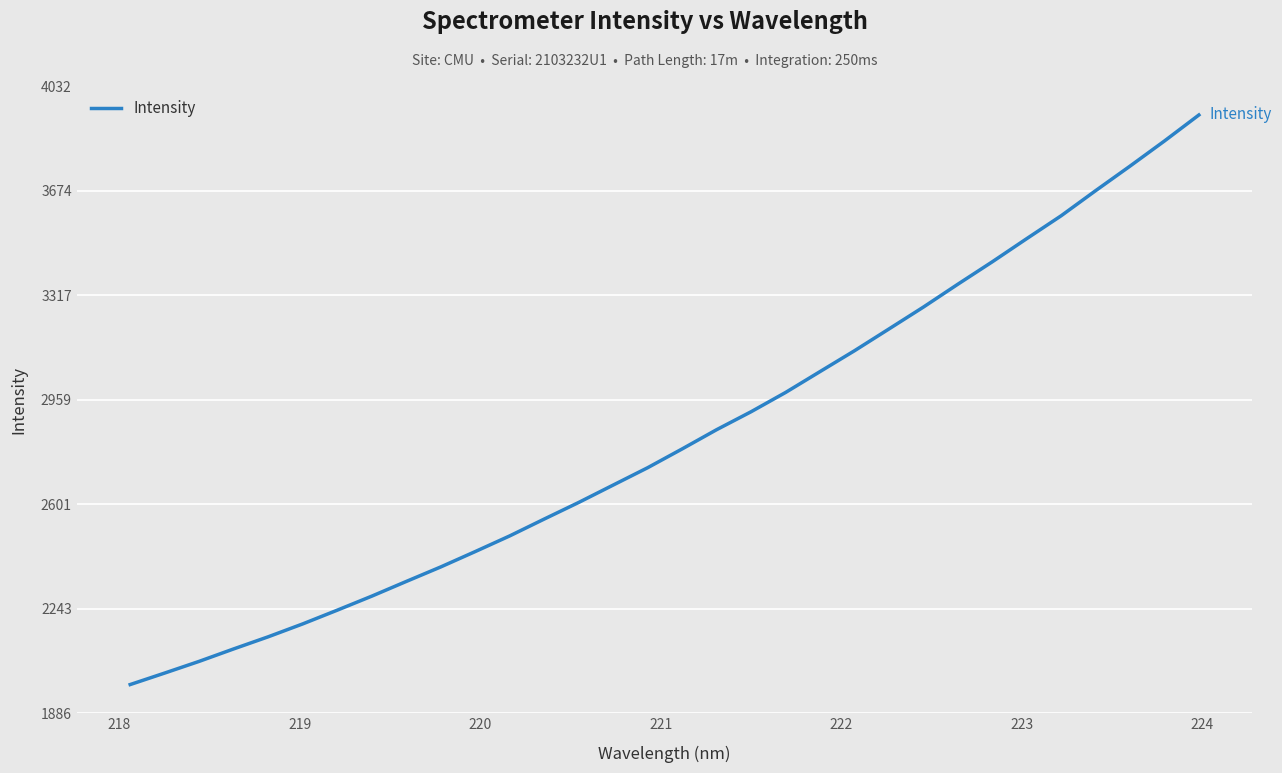

What is the maximum value shown in the chart?

3934.4